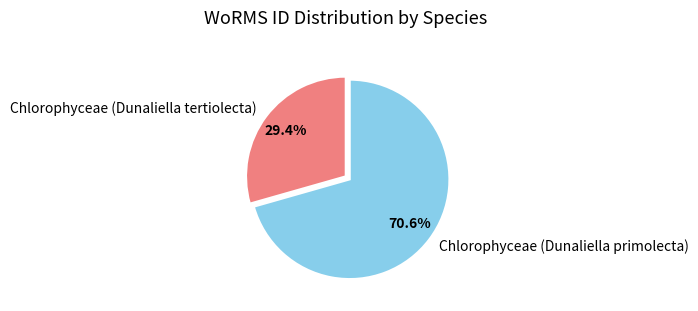

Is it true that Chlorophyceae (Dunaliella primolecta) is 71% of the pie?

True